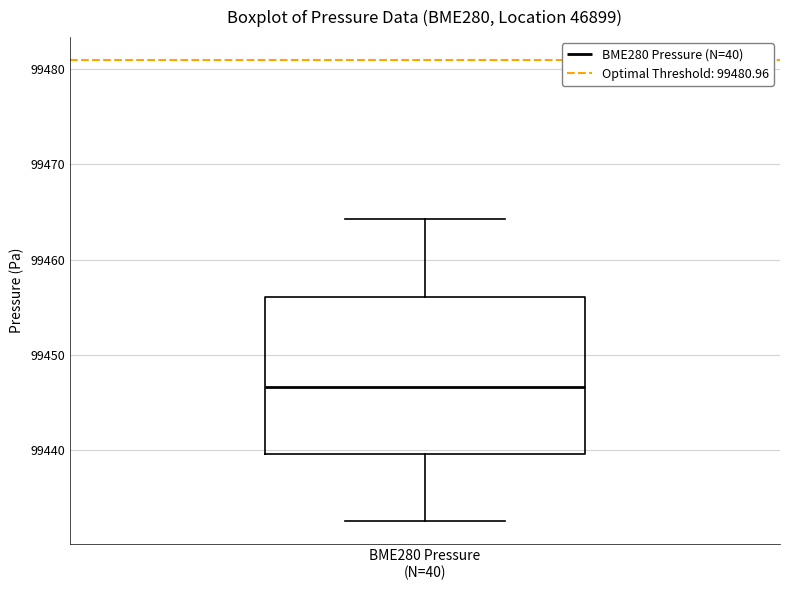

Read this box plot against the y-axis: the position of the median line, the range covered by the box, and the ends of both whiskers. The values are not printed on the chart, so give them approximately, as read against the axis.

median 99447, box 99440 to 99456, whiskers 99433 to 99464